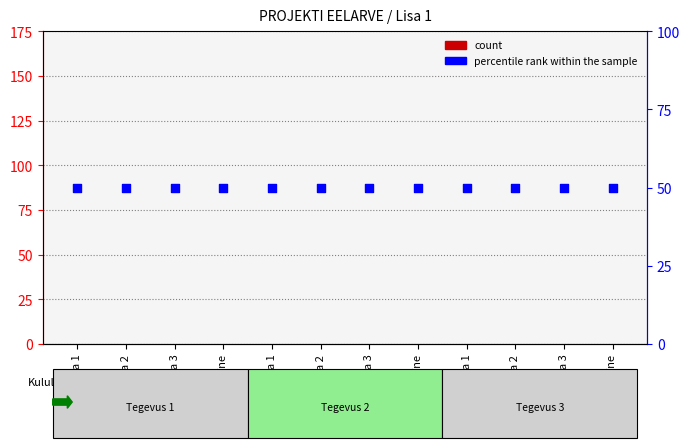

Which series reaches the maximum Y coordinate?

percentile rank within the sample